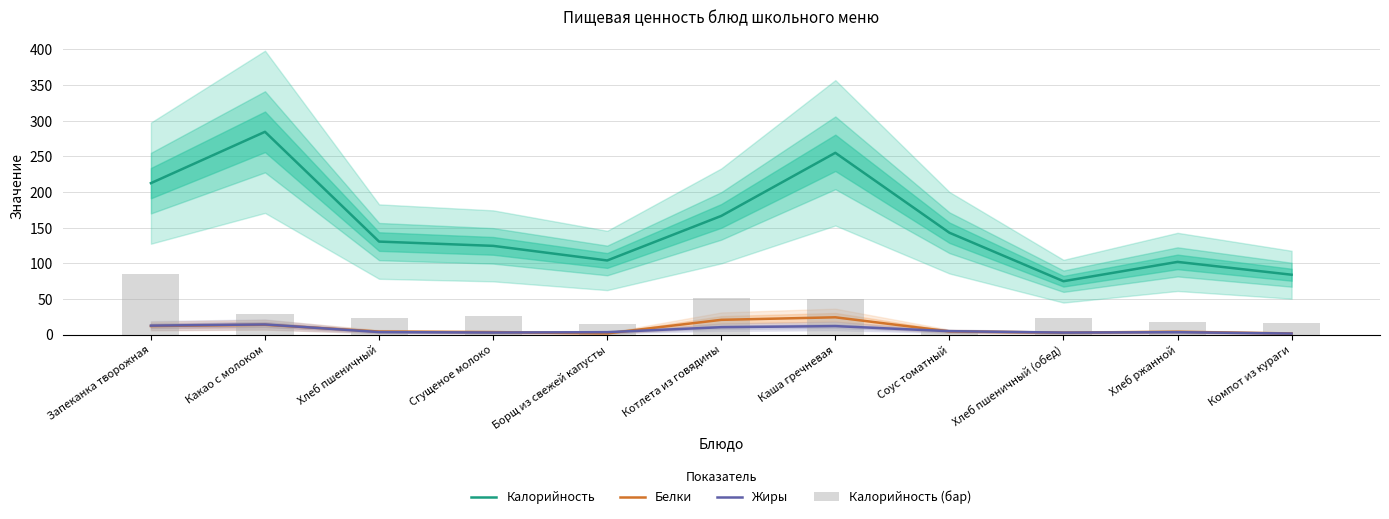

Reading left to right, transcribe all the data shown in this chart.

Калорийность: Запеканка творожная=212.5	Какао с молоком=284.5	Хлеб пшеничный=130.5	Сгущеное молоко=124.5	Борщ из свежей капусты=104.0	Котлета из говядины=166.5	Каша гречневая=255.0	Соус томатный=142.9	Хлеб пшеничный (обед)=74.9	Хлеб ржанной=102.0	Компот из кураги=84.0
Белки: Запеканка творожная=12.0	Какао с молоком=13.8	Хлеб пшеничный=4.3	Сгущеное молоко=3.5	Борщ из свежей капусты=1.7	Котлета из говядины=20.7	Каша гречневая=24.3	Соус томатный=4.5	Хлеб пшеничный (обед)=2.8	Хлеб ржанной=4.0	Компот из кураги=1.6
Жиры: Запеканка творожная=12.6	Какао с молоком=14.2	Хлеб пшеничный=3.5	Сгущеное молоко=2.9	Борщ из свежей капусты=3.4	Котлета из говядины=10.4	Каша гречневая=11.9	Соус томатный=4.8	Хлеб пшеничный (обед)=2.8	Хлеб ржанной=3.4	Компот из кураги=1.5
Калорийность (бар): Запеканка творожная=85.0	Какао с молоком=28.8	Хлеб пшеничный=23.4	Сгущеное молоко=26.4	Борщ из свежей капусты=15.2	Котлета из говядины=51.4	Каша гречневая=50.6	Соус томатный=6.6	Хлеб пшеничный (обед)=23.4	Хлеб ржанной=17.4	Компот из кураги=16.2